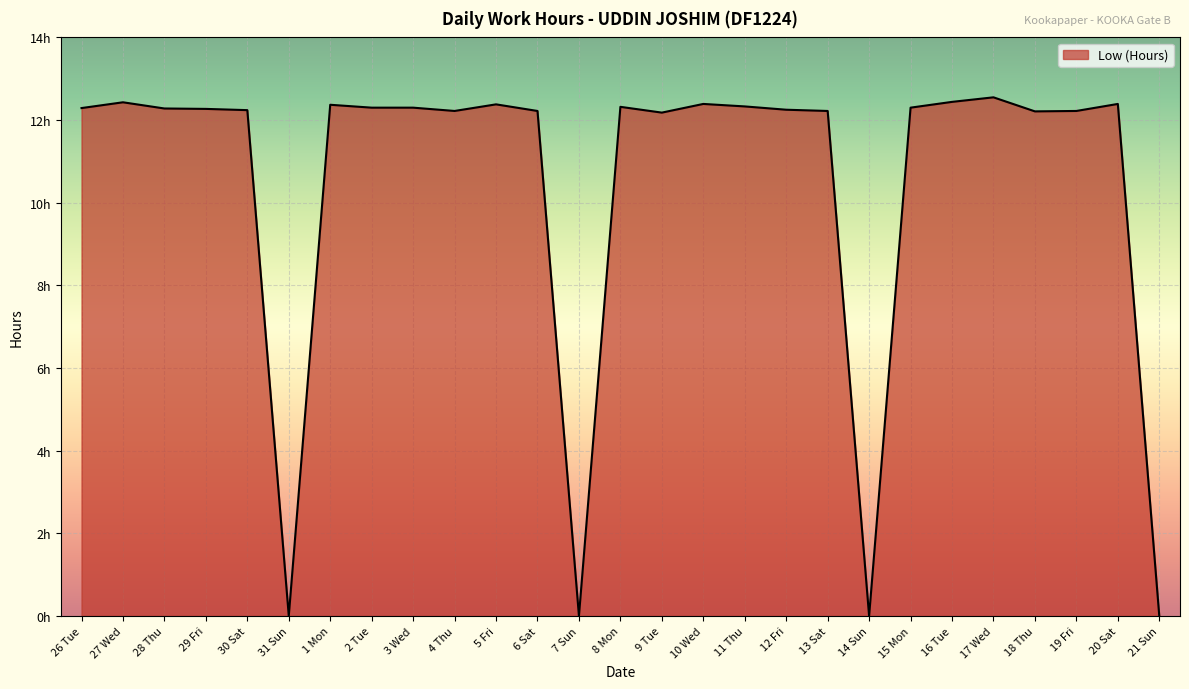

What is the change in value from 3 Wed to 17 Wed?

+0.2